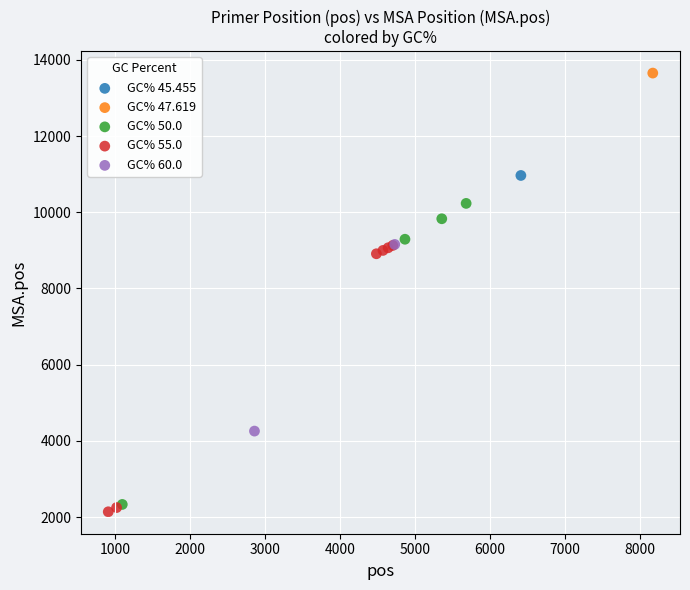

Which series contains the highest Y value?

GC% 47.619